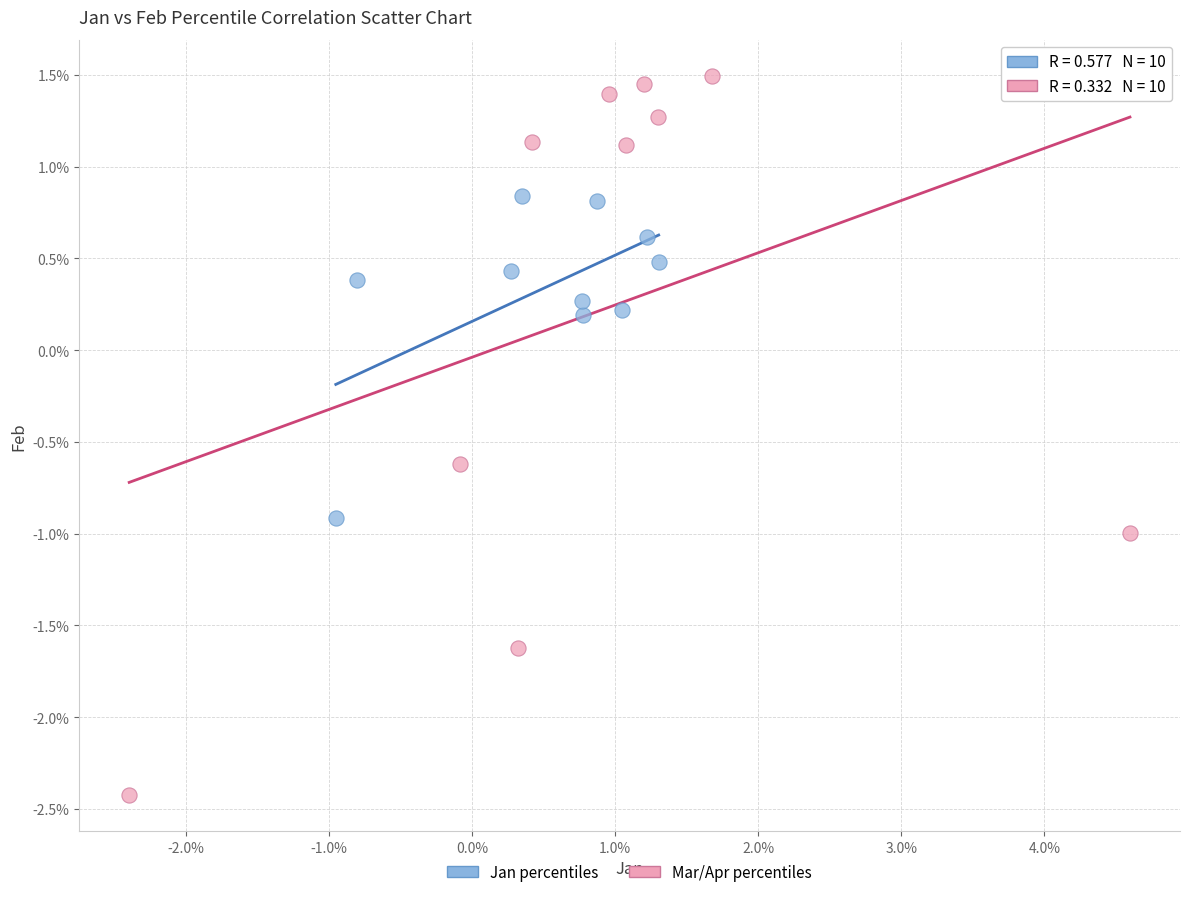

What are all the series names shown in the legend?

Jan percentiles, Mar/Apr percentiles